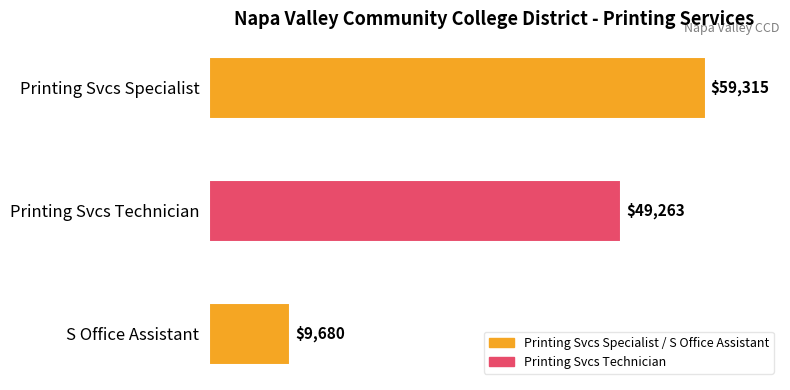

What is the average value?

39419